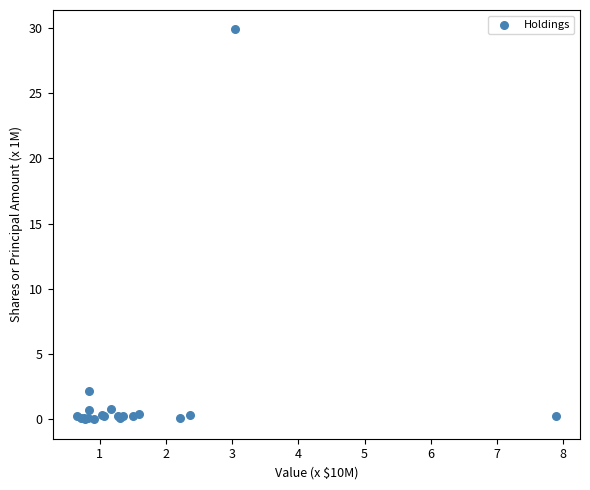

What Y value in the scatter plot is closest to 14?

2.2